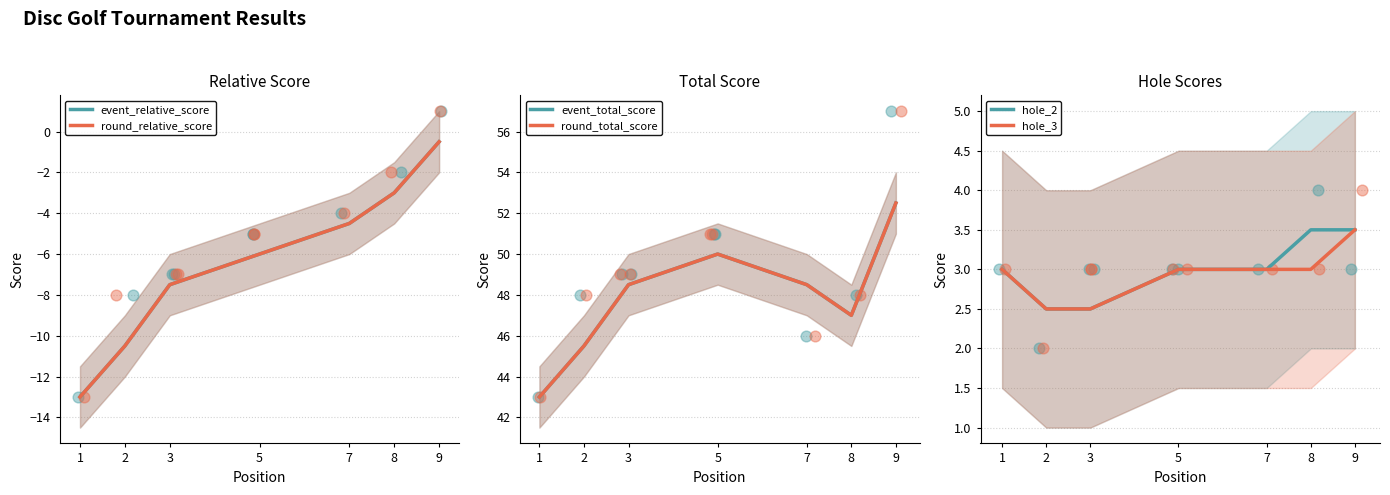

Which series has the largest total across all categories?

event_total_score